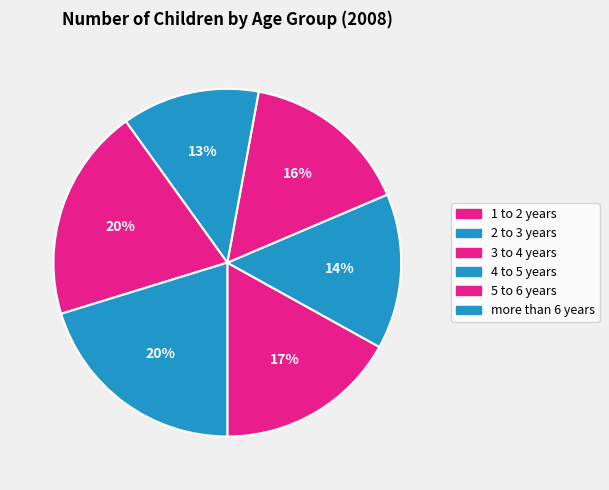

How many segments does this pie chart have?

6